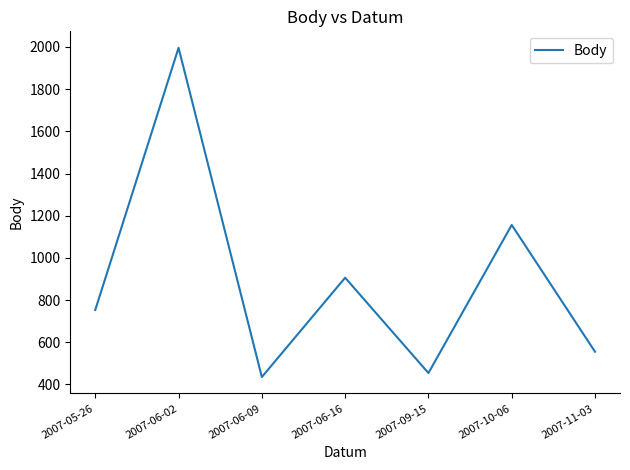

Reading right to left, what are all the values shown in this chart?

555	1156	454	906	435	1996	753